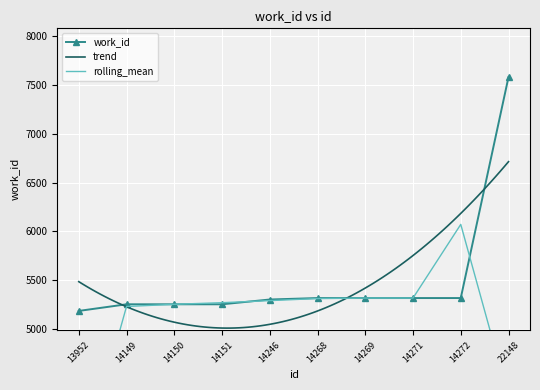

How many data points are less than 5316?

5